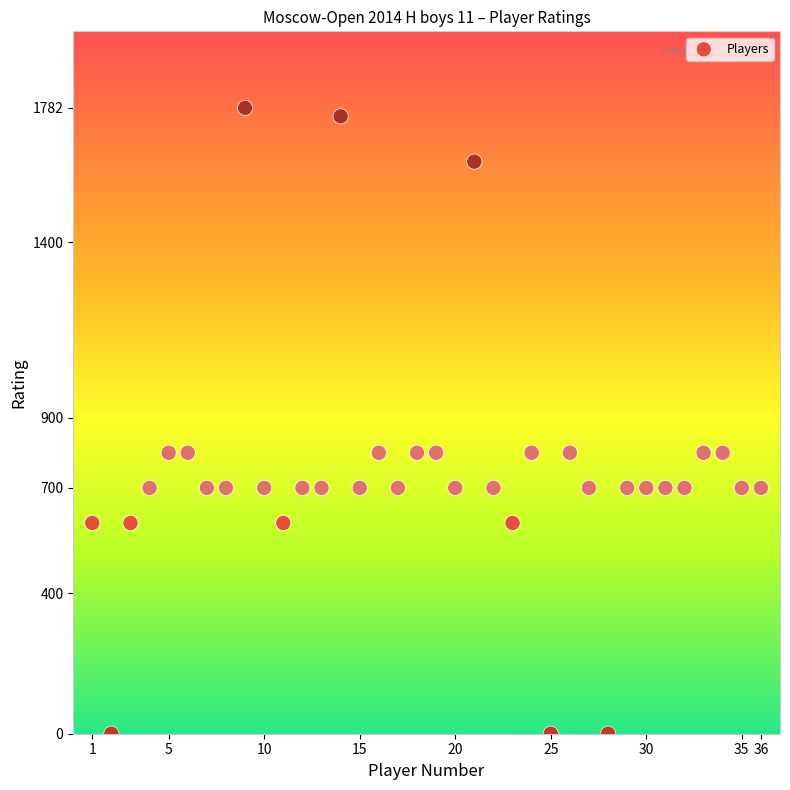

What is the range of X values (max minus min)?

35